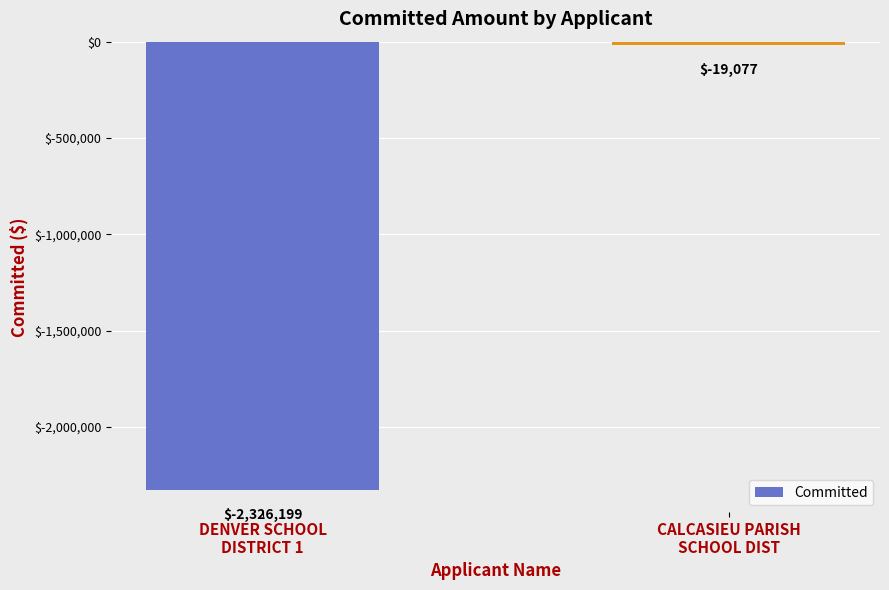

What is the sum of the values at DENVER SCHOOL
DISTRICT 1 and CALCASIEU PARISH
SCHOOL DIST?

-2345275.1